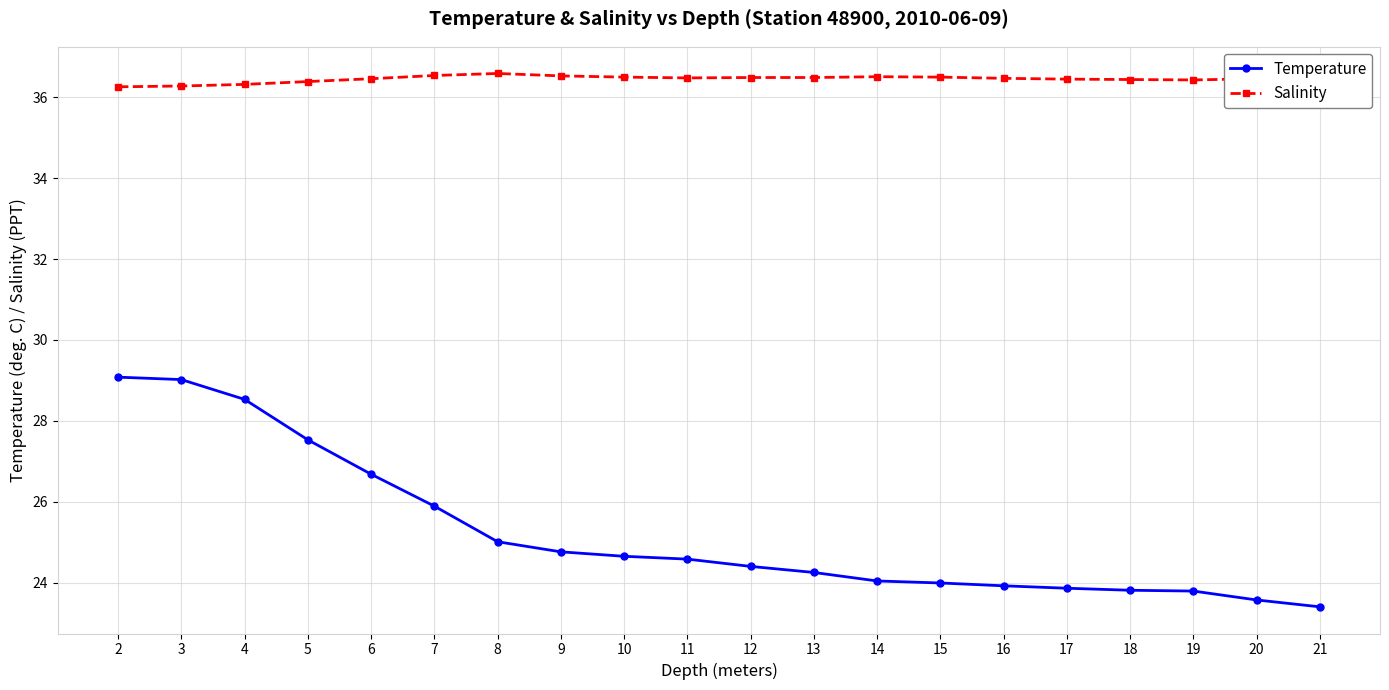

Rank the series by their average value, from highest to lowest.

Salinity, Temperature